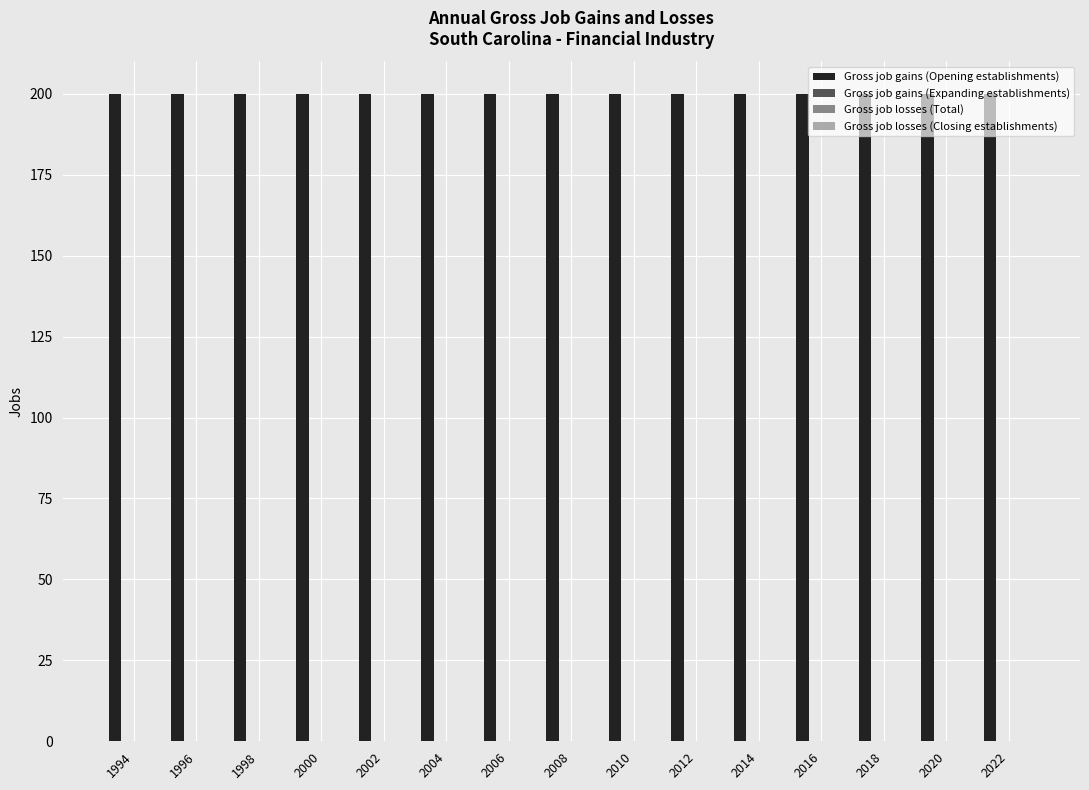

Between 2006 and 2010, which series saw the biggest shift?

Gross job gains (Opening establishments)